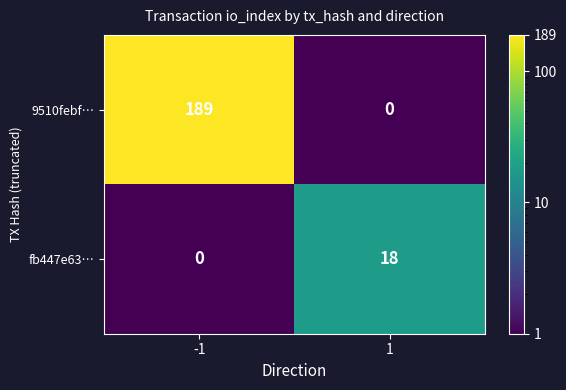

How many data points does each series have?

2